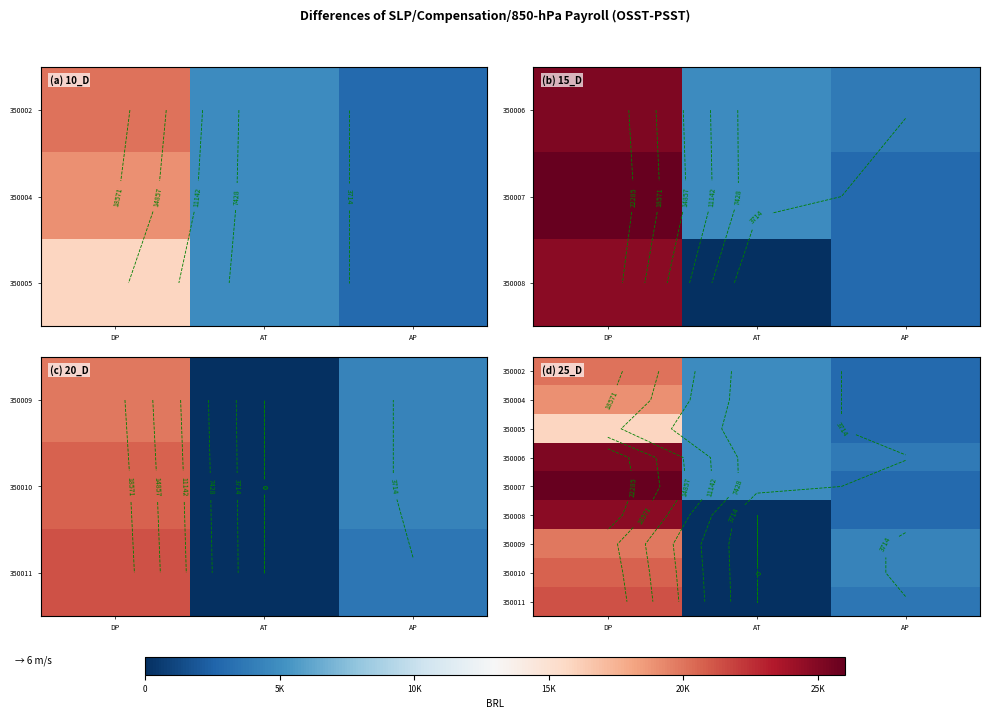

Between AP and DP, which is larger?

DP